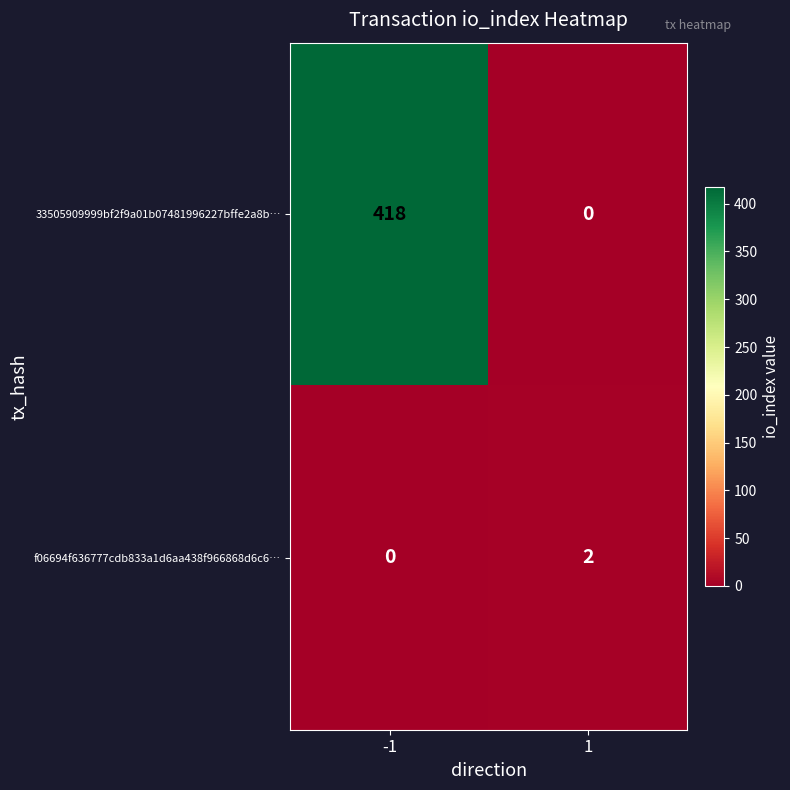

The 33505909999bf2f9a01b07481996227bffe2a8b… series shows 0 at 1. True or false?

True